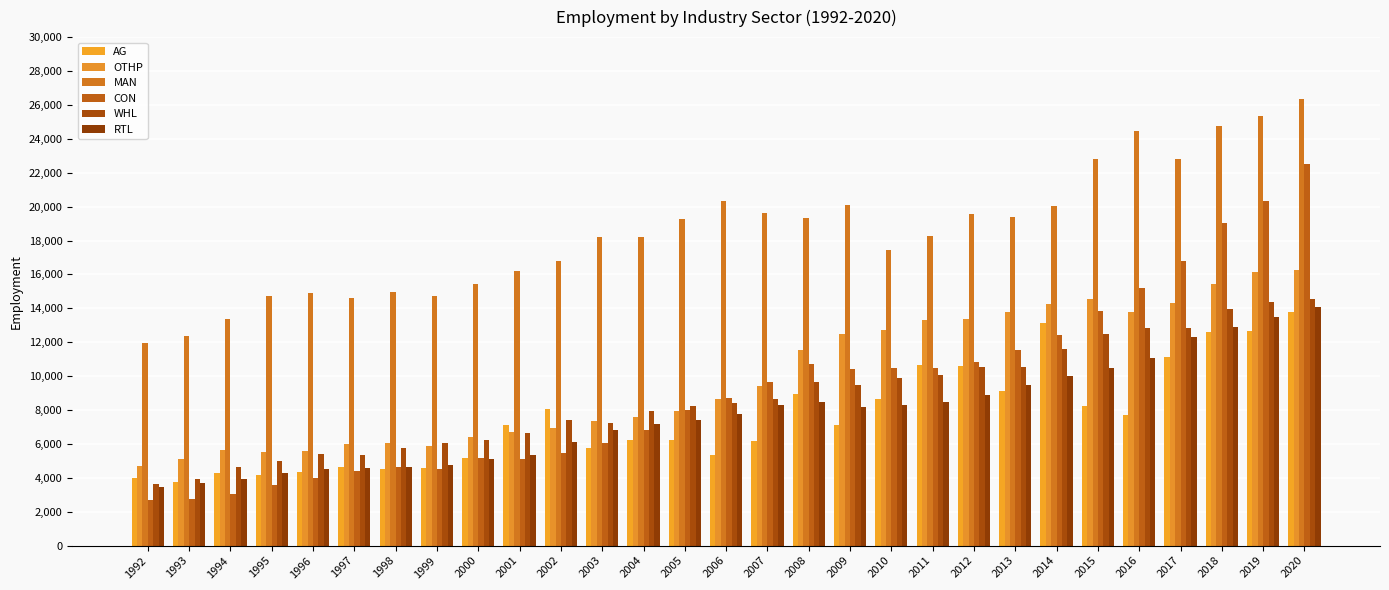

What value does the MAN series have at 2011, to the nearest 100?

18300